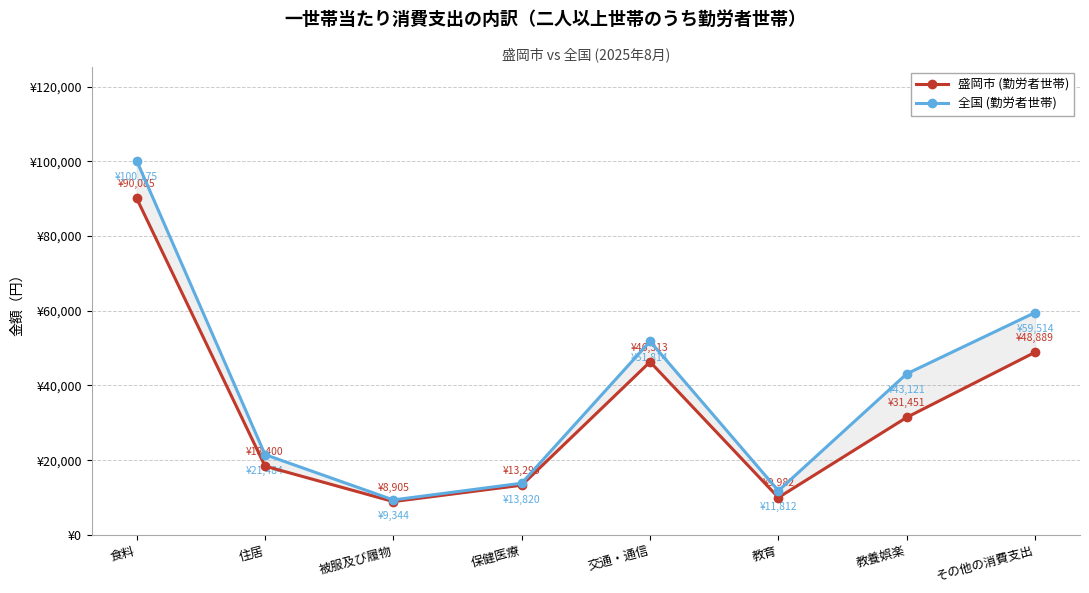

True or false: 盛岡市 (勤労者世帯) and 全国 (勤労者世帯) cross at least once.

False